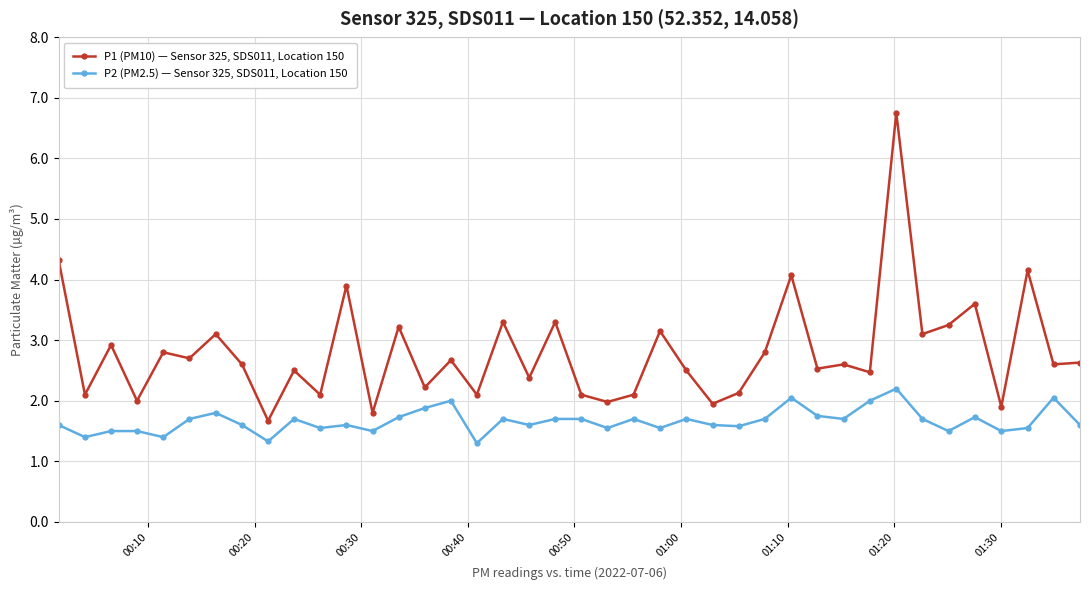

What is the average value of the P2 (PM2.5) — Sensor 325, SDS011, Location 150 series?

1.7